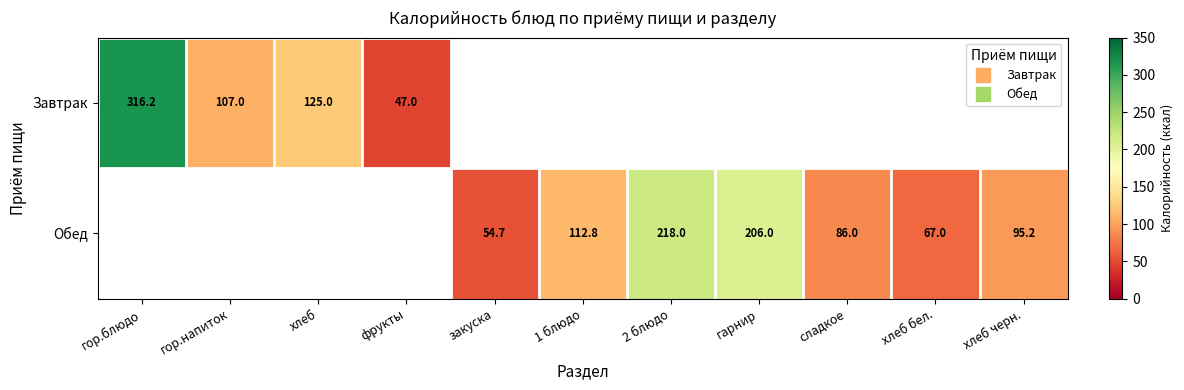

Count the number of categories in the chart.

11